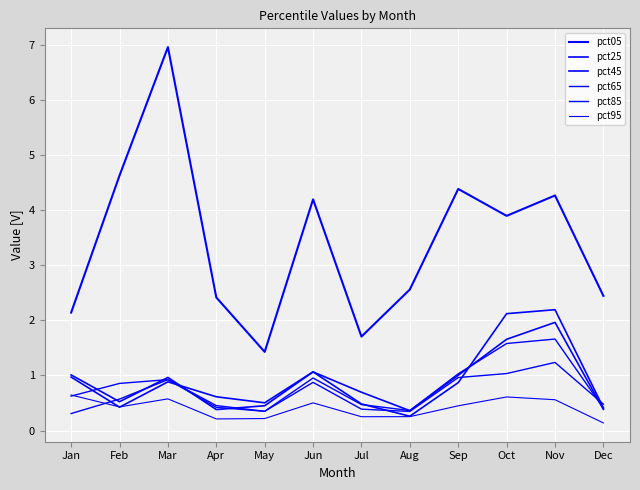

Is this an area chart (filled region under the line)?

No